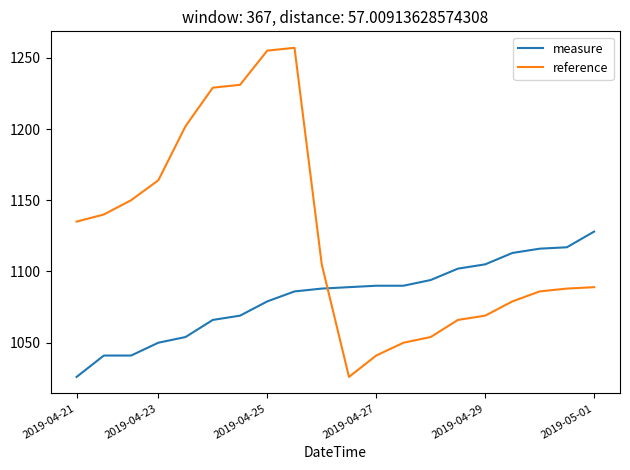

True or false: reference and measure cross at least once.

True